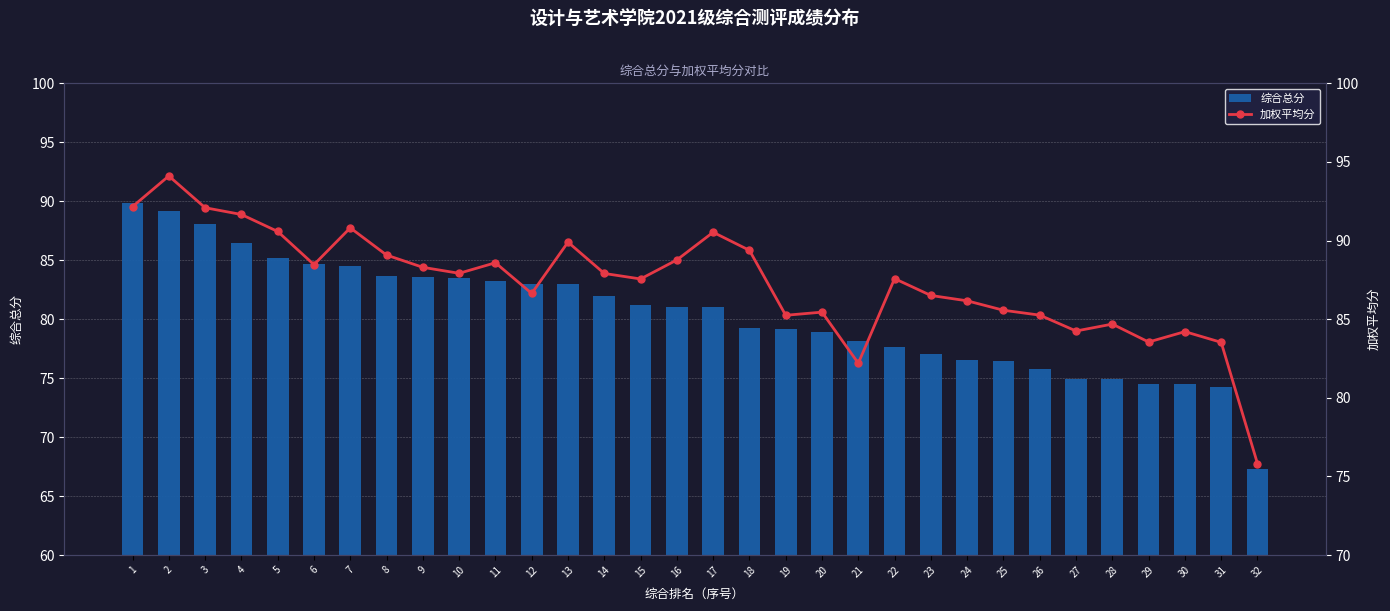

The value of 加权平均分 at 20 is 85.5. True or false?

True